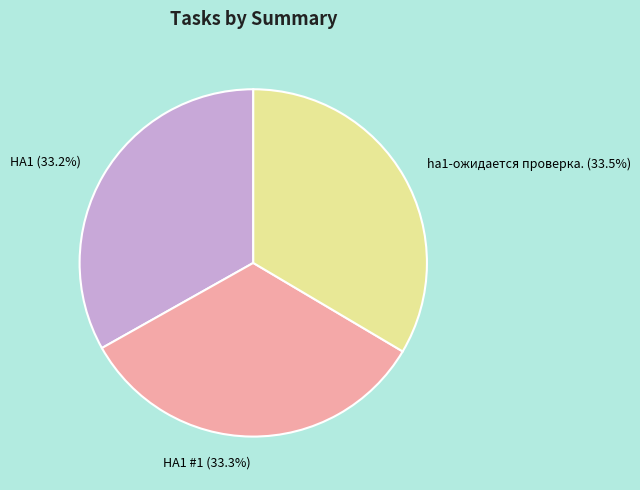

How many segments does this pie chart have?

3